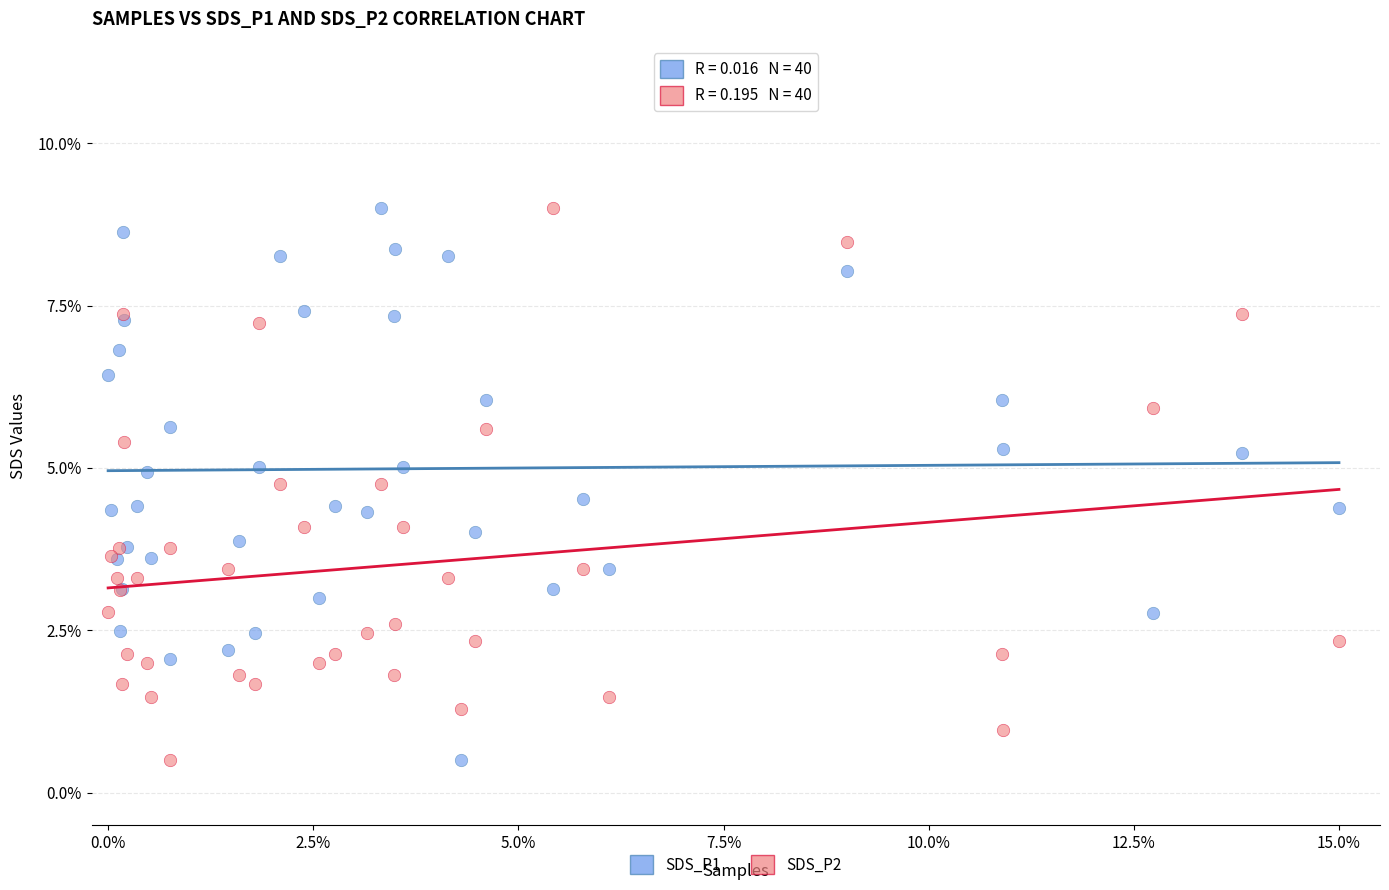

What are all the series names shown in the legend?

SDS_P1, SDS_P2